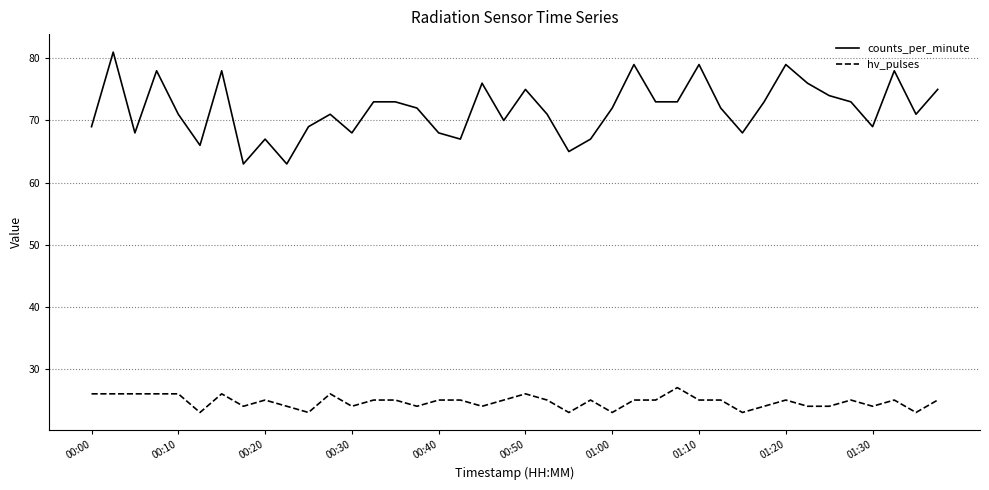

Which series has the largest range (max minus min)?

counts_per_minute